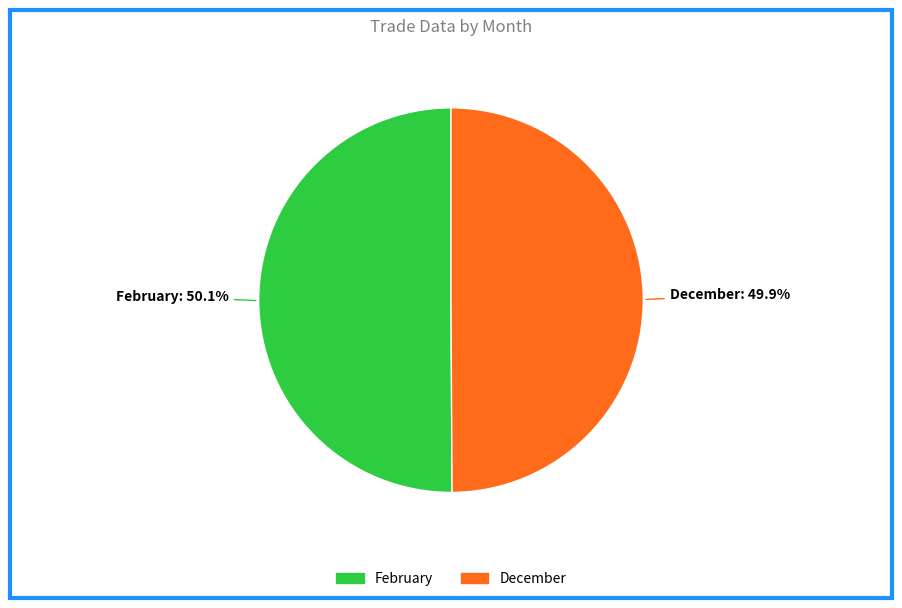

Is there any slice that represents more than half of the pie?

Yes